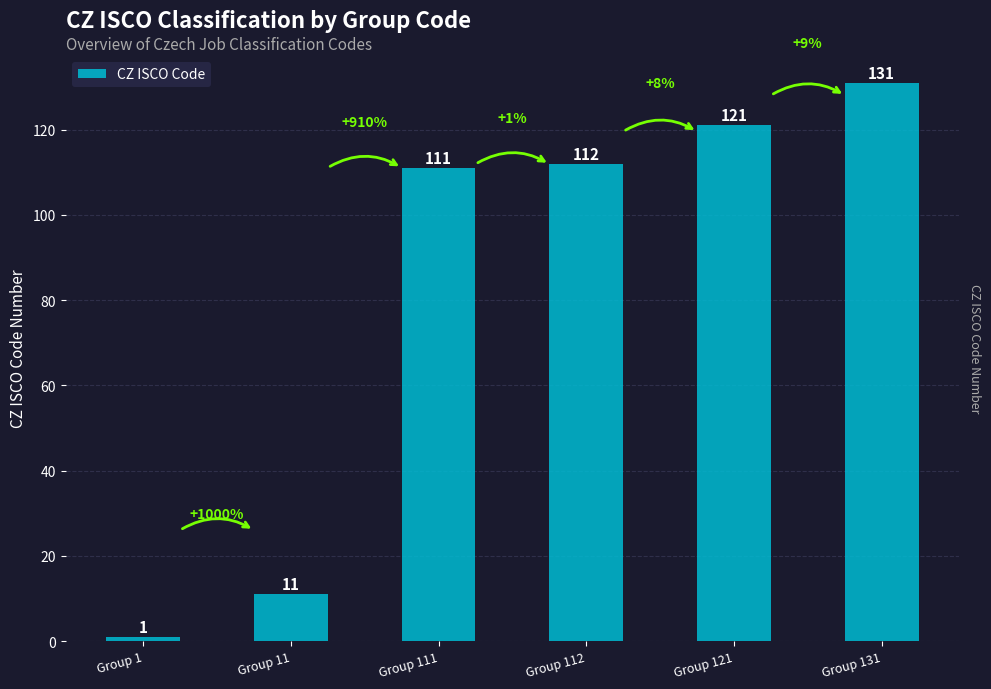

Between Group 131 and Group 111, which is larger?

Group 131